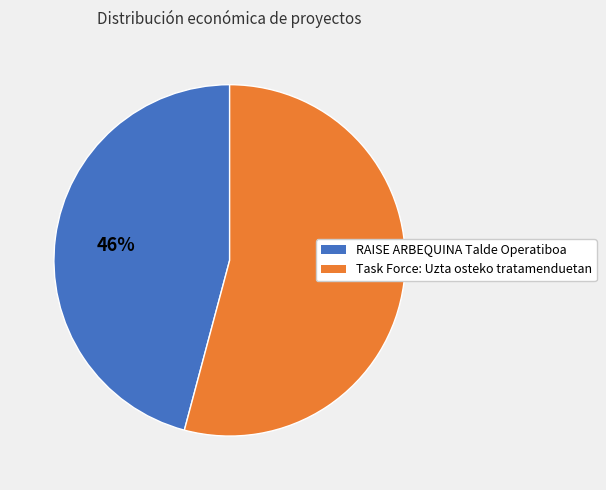

Is Task Force: Uzta osteko tratamenduetan the majority of the pie?

Yes